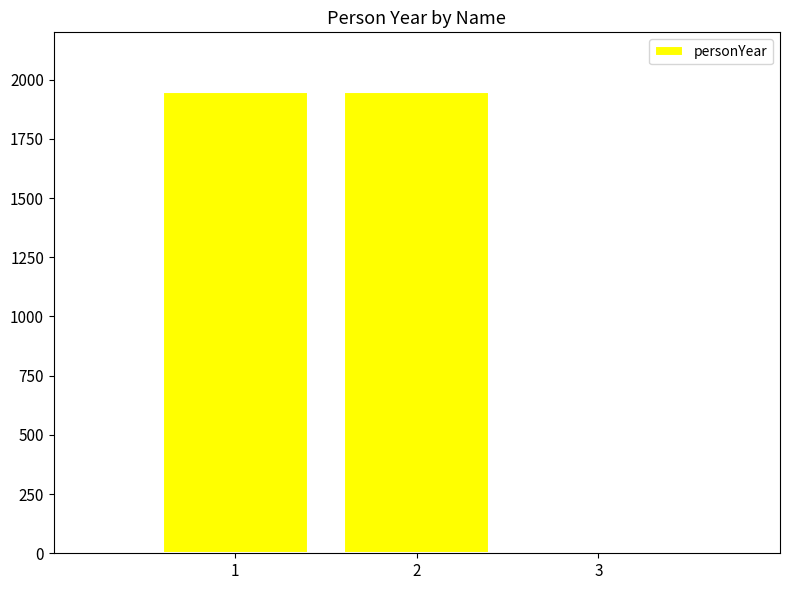

Reading left to right, transcribe all the data shown in this chart.

1=1950	2=1950	3=0